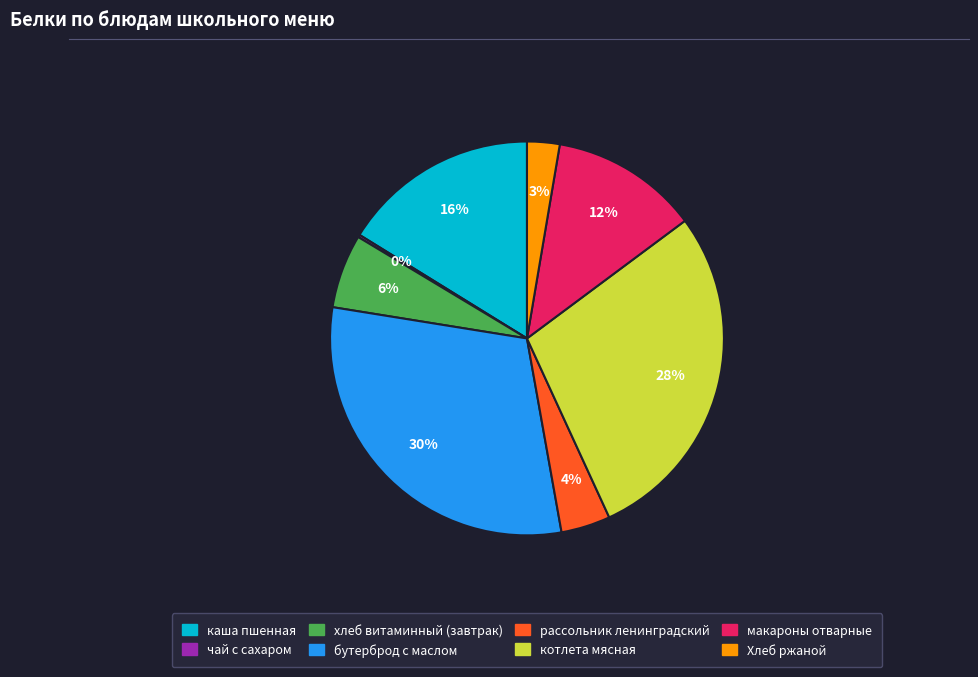

Does макароны отварные represent more than half of the total?

No